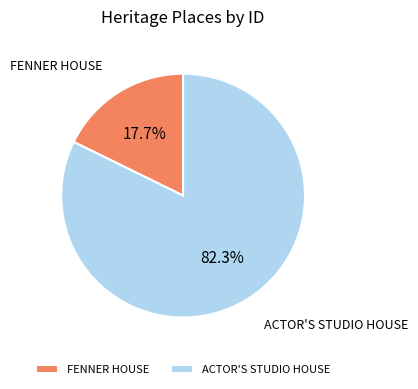

Is there any slice that represents more than half of the pie?

Yes